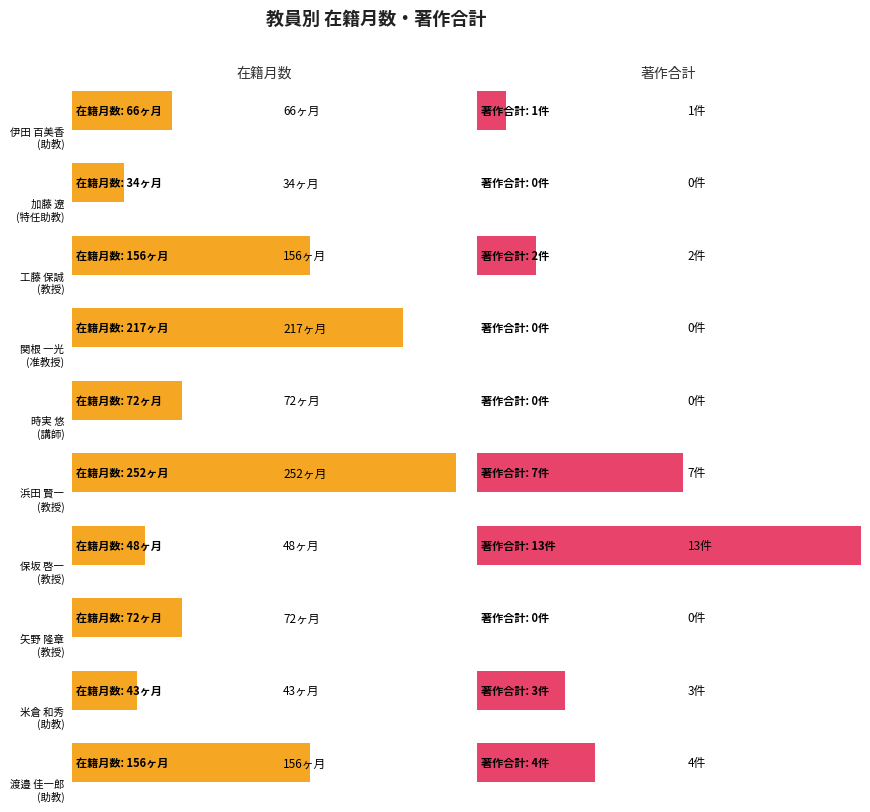

What is the spread (max minus min) of values at 時実 悠?

72